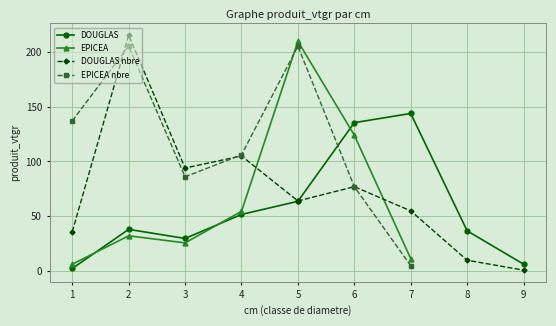

Is the value of DOUGLAS nbre at 3 greater than the value of DOUGLAS at 6?

No